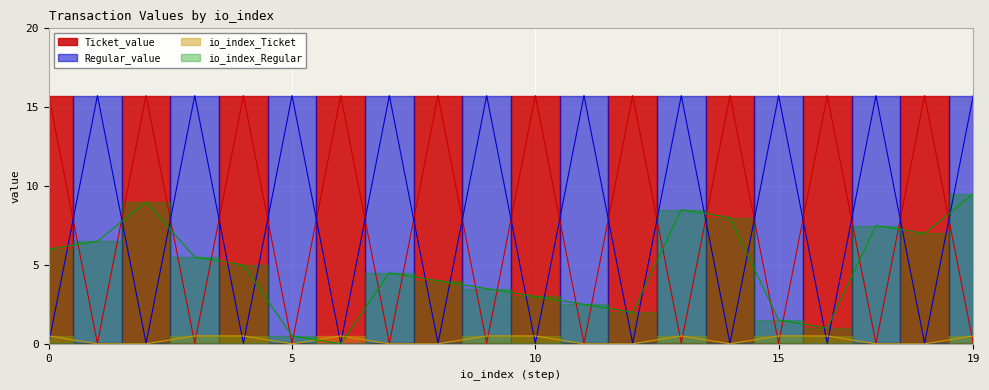

How many lines are shown in the chart?

4